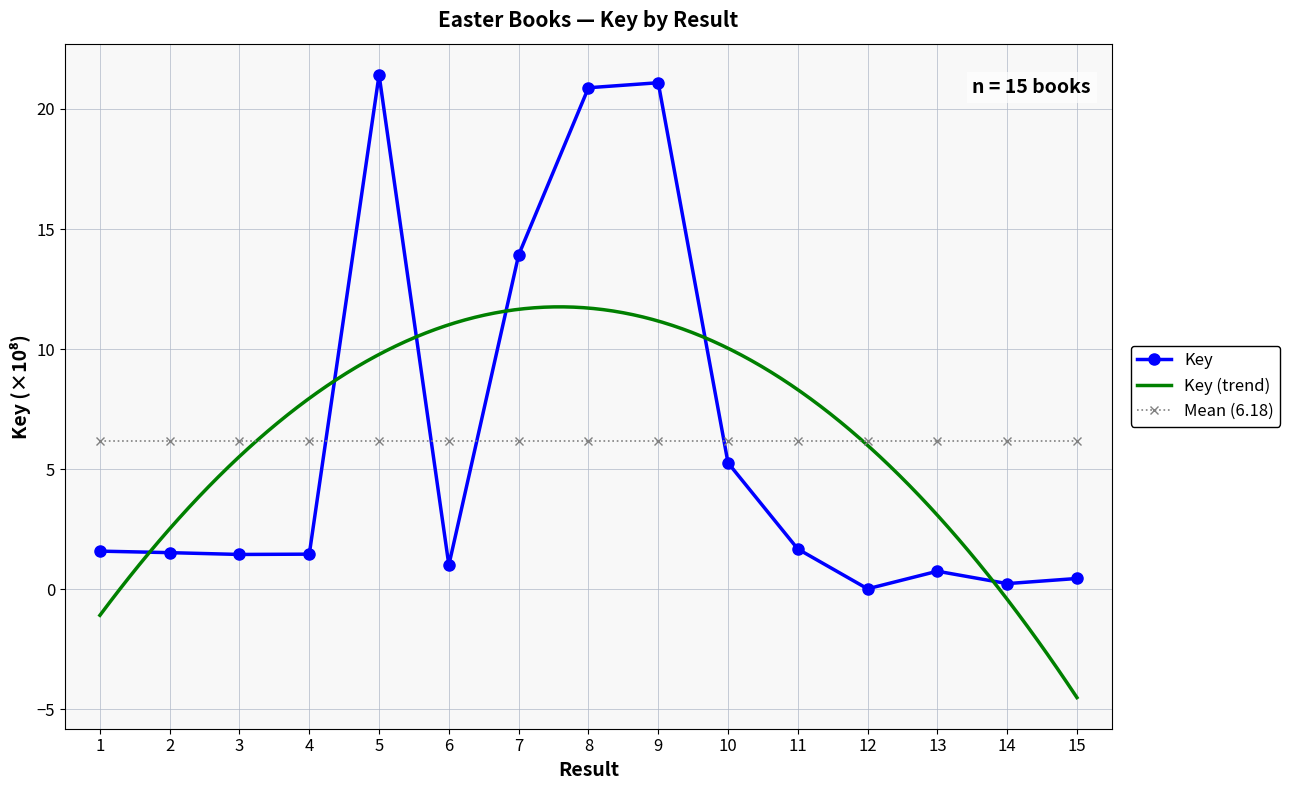

How many interior local peaks (higher than both neighbors) does the data have?

3